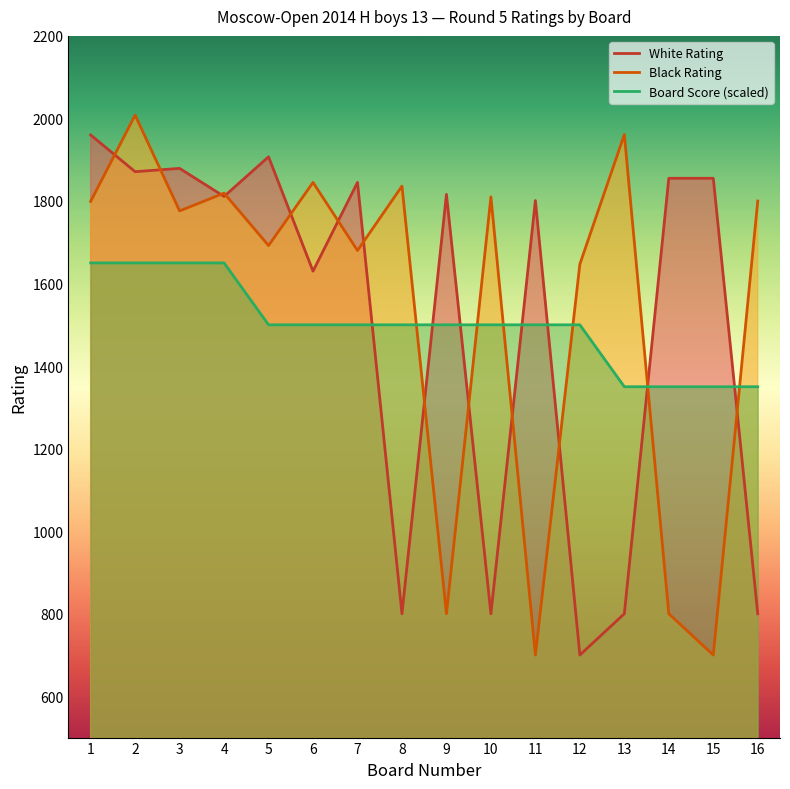

Reading left to right, list all the values displayed in this chart.

White Rating: 1=1960	2=1871	3=1879	4=1811	5=1907	6=1630	7=1845	8=800	9=1816	10=800	11=1801	12=700	13=800	14=1855	15=1855	16=800
Black Rating: 1=1799	2=2008	3=1776	4=1819	5=1692	6=1845	7=1680	8=1836	9=800	10=1810	11=700	12=1647	13=1961	14=800	15=700	16=1800
Board Score: 1=1650	2=1650	3=1650	4=1650	5=1500	6=1500	7=1500	8=1500	9=1500	10=1500	11=1500	12=1500	13=1350	14=1350	15=1350	16=1350